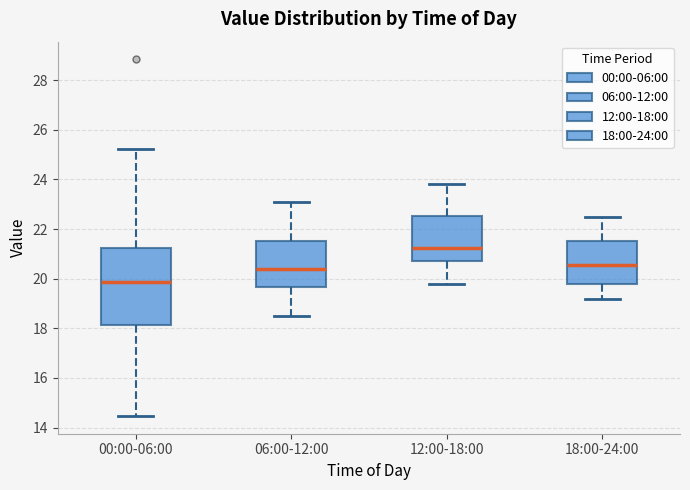

Which box is the tallest, from its lower edge to its upper edge?

00:00-06:00